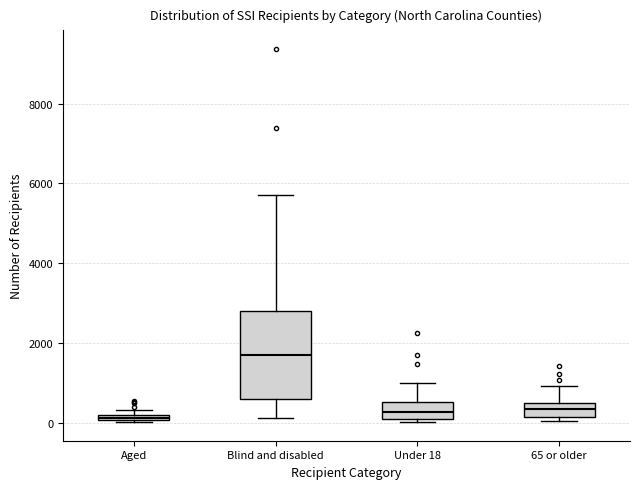

Where is the lower edge of the box for Blind and disabled on the y-axis? The values are not printed on the chart, so give them approximately, as read against the axis.

600